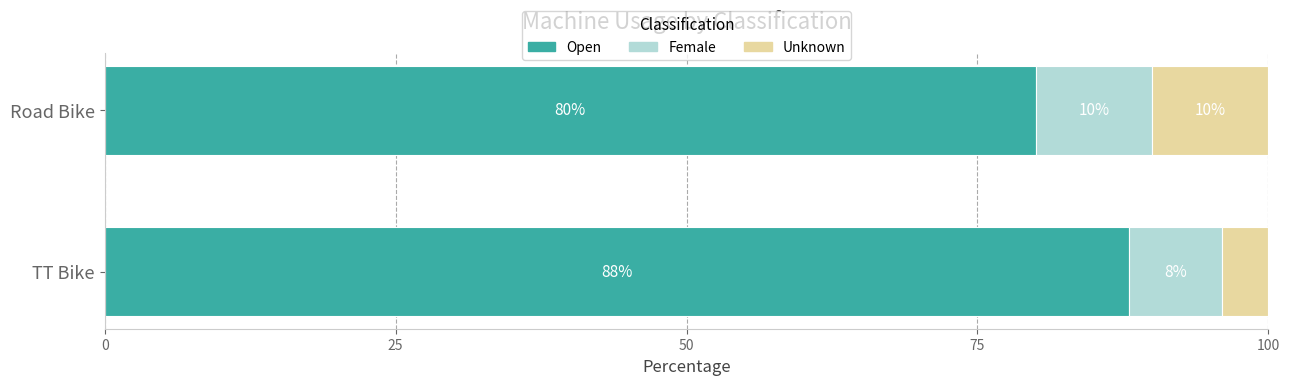

What is the sum of the Open values at TT Bike and Road Bike?

168